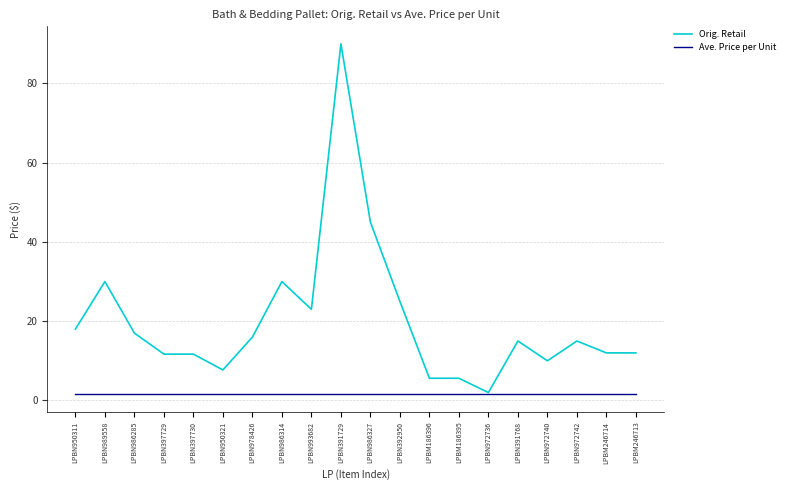

Which series has the largest range (max minus min)?

Orig. Retail